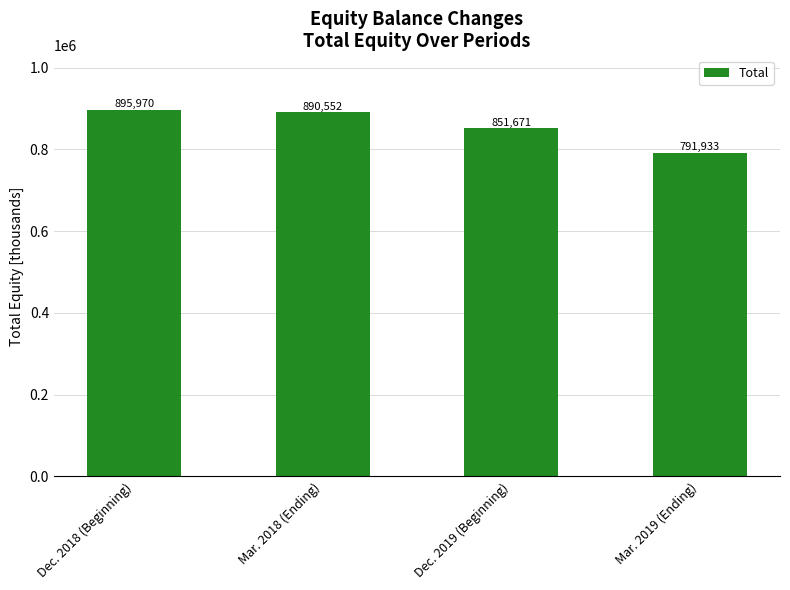

The value at Dec. 2019 (Beginning) is 851671. True or false?

True